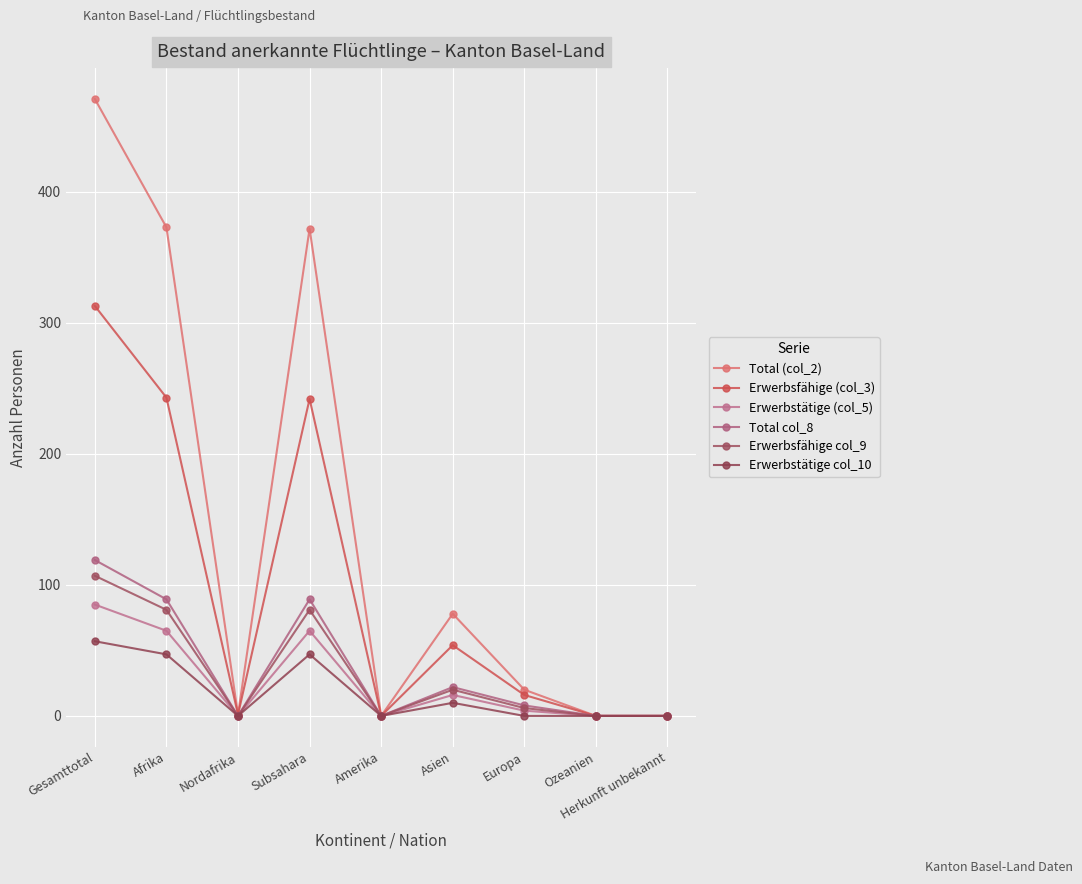

At which category does Erwerbstätige col_10 reach its first local valley?

Nordafrika